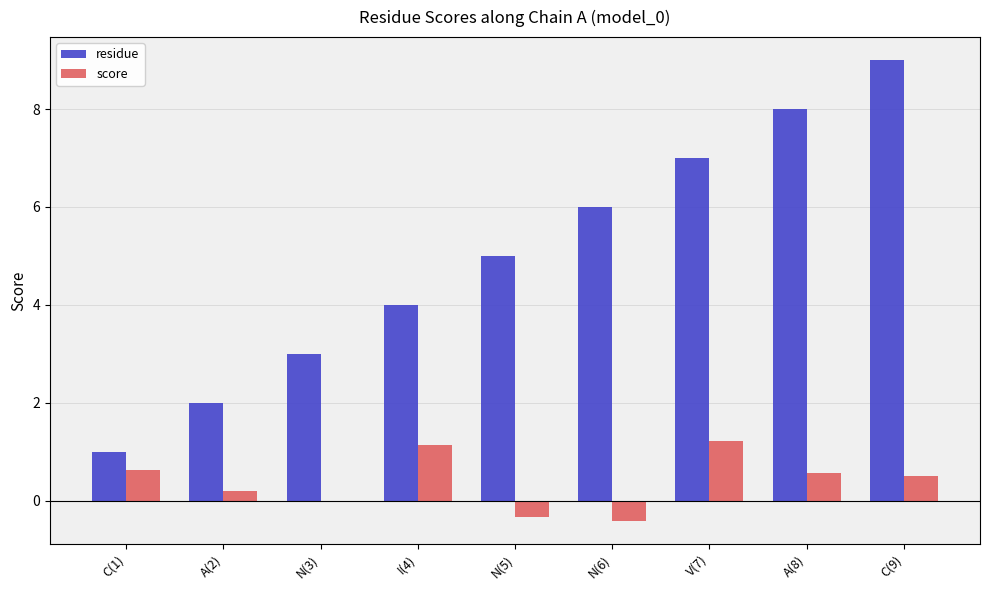

Between C(1) and A(8), which series saw the biggest shift?

residue